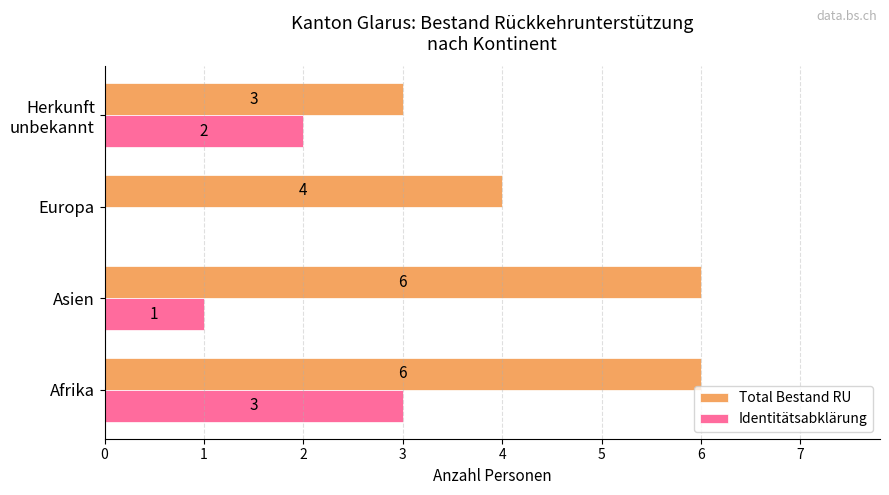

Is the value of Identitätsabklärung at Europa greater than the value of Total Bestand RU at Asien?

No